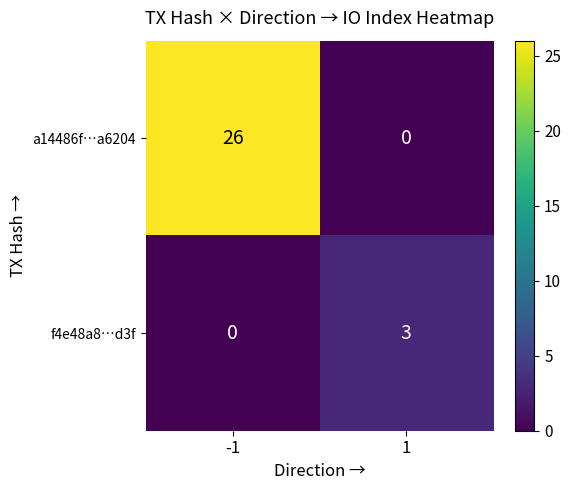

At how many categories does at least one series exceed 7?

1